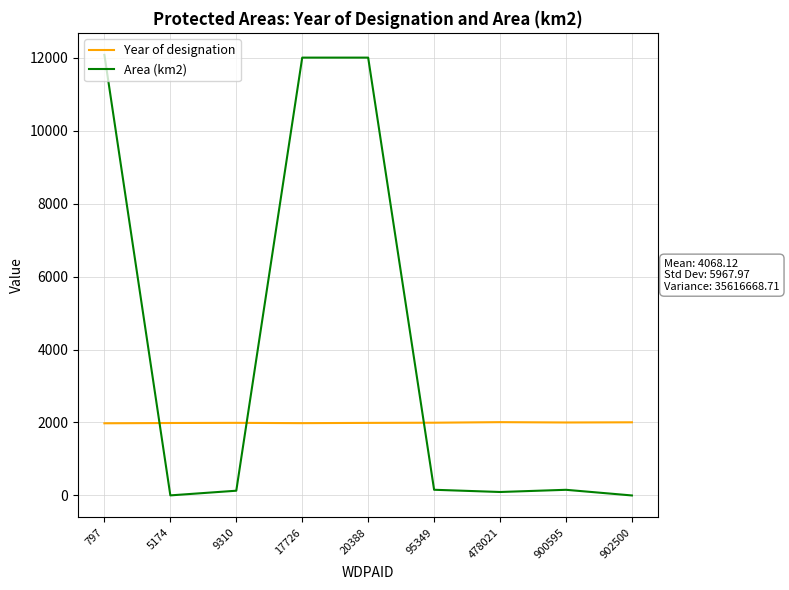

True or false: Year of designation and Area (km2) cross at least once.

True